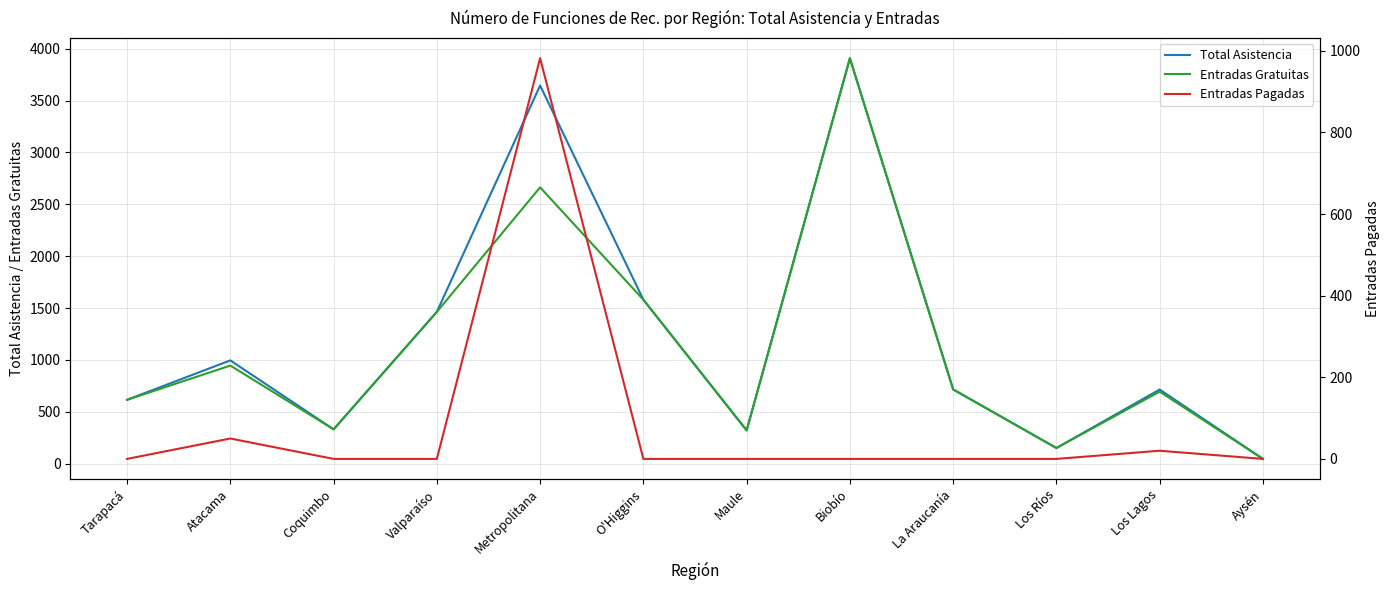

Which series has the largest total across all categories?

Total Asistencia